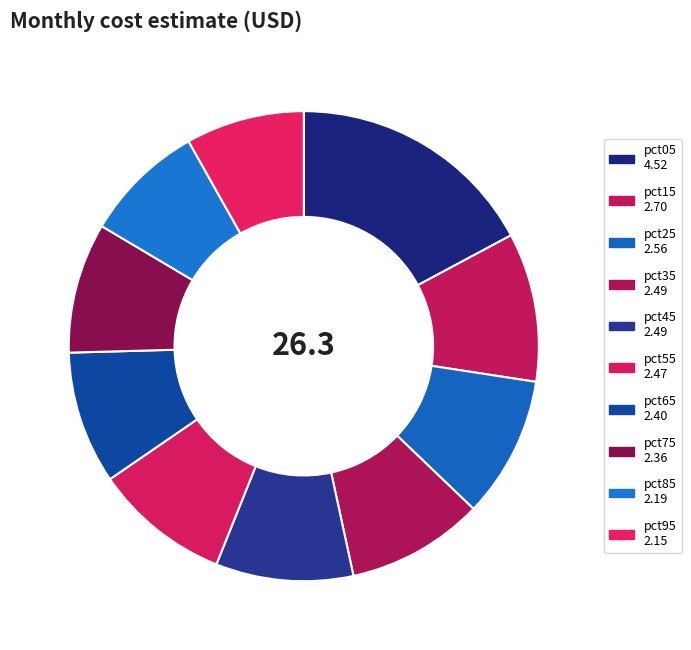

Count the number of slices in the pie.

10